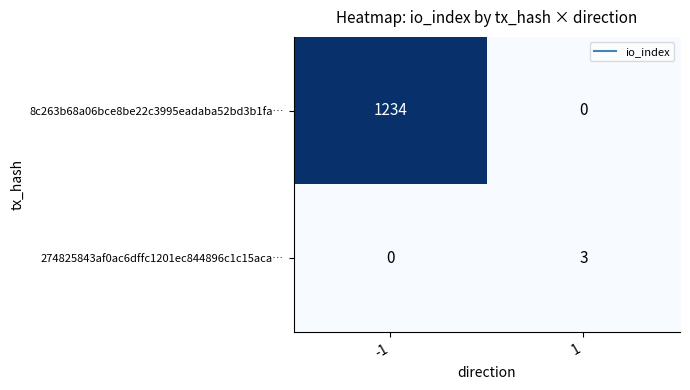

What is the difference between the 274825843af0ac6dffc1201ec844896c1c15aca… values at -1 and 1?

3